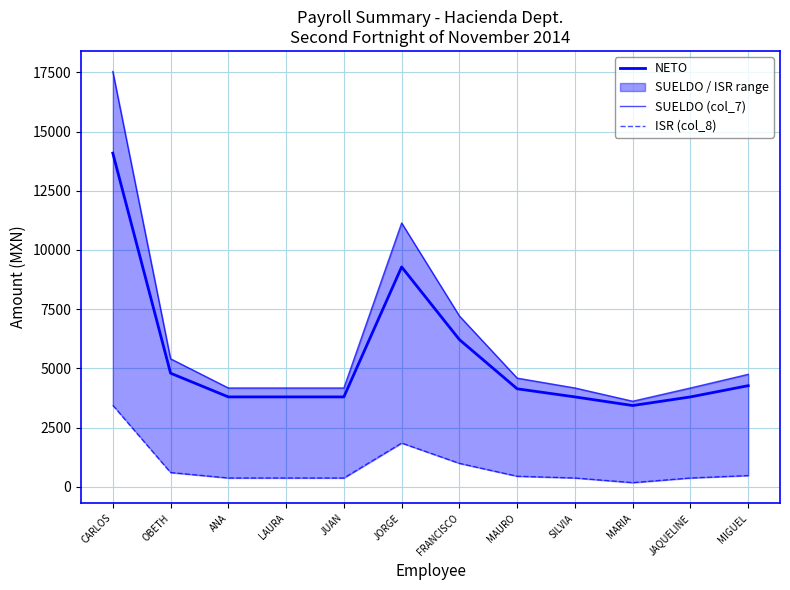

What is the smallest value displayed?

181.5